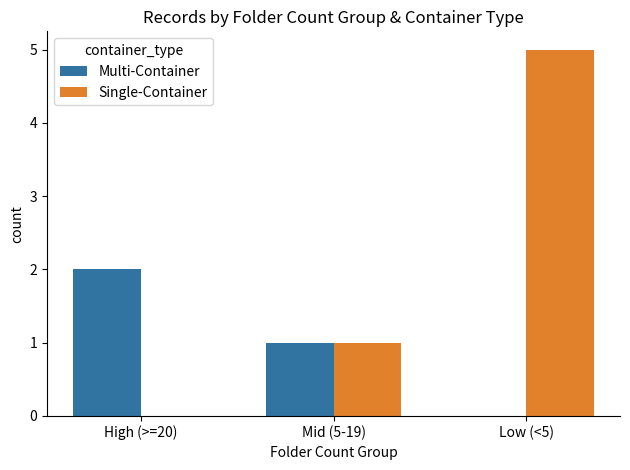

Reading left to right, transcribe all the data shown in this chart.

Multi-Container: 2	1	0
Single-Container: 0	1	5